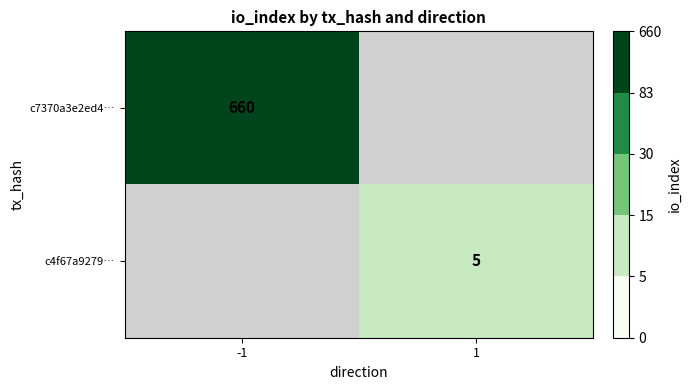

The value of c7370a3e2ed4… at -1 is 900. True or false?

False